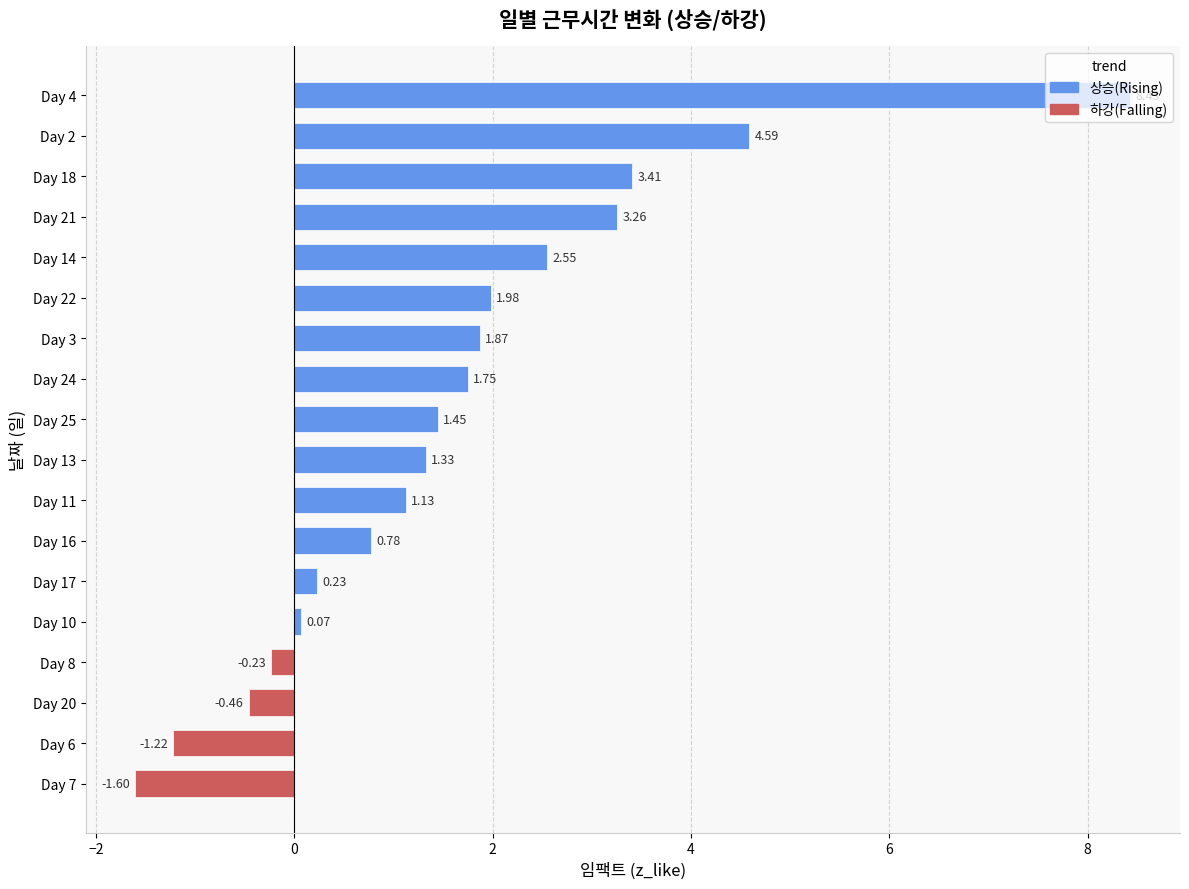

List the labels in order of value, smallest first.

Day 7, Day 6, Day 20, Day 8, Day 10, Day 17, Day 16, Day 11, Day 13, Day 25, Day 24, Day 3, Day 22, Day 14, Day 21, Day 18, Day 2, Day 4